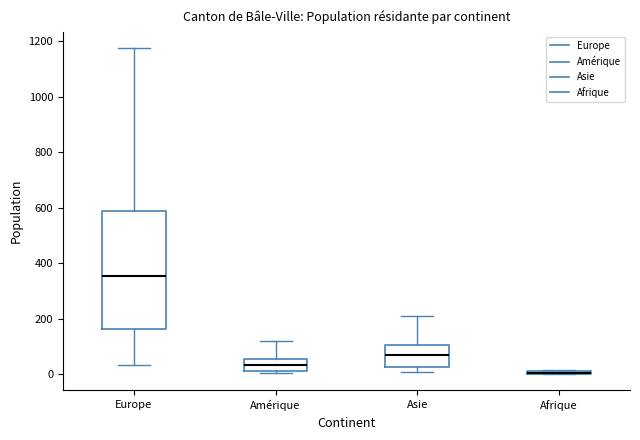

Which box is the tallest, from its lower edge to its upper edge?

Europe